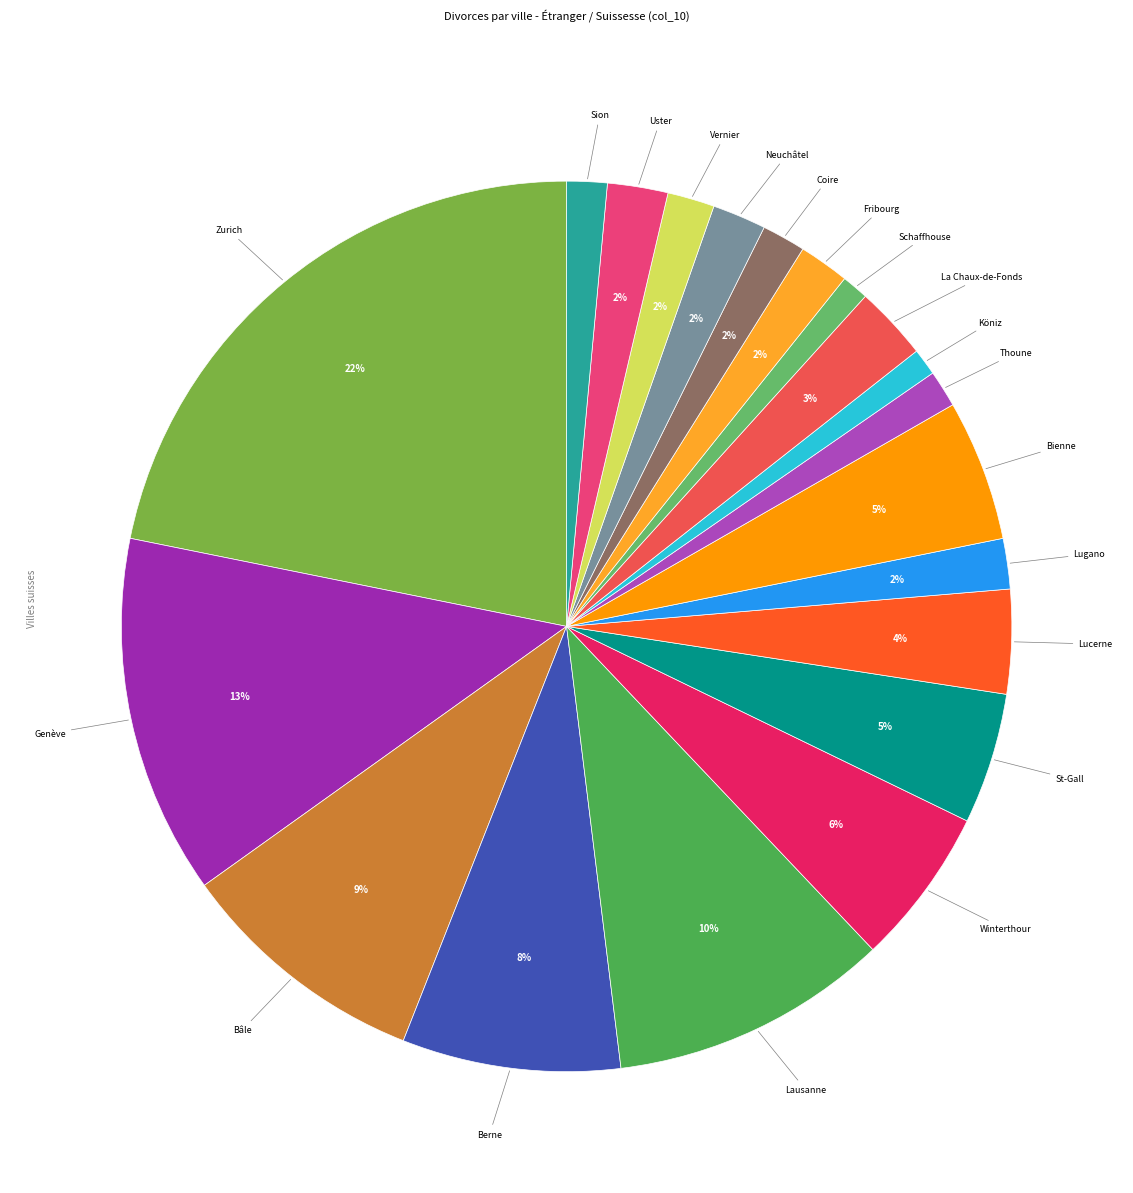

How many slices are in this pie chart?

20